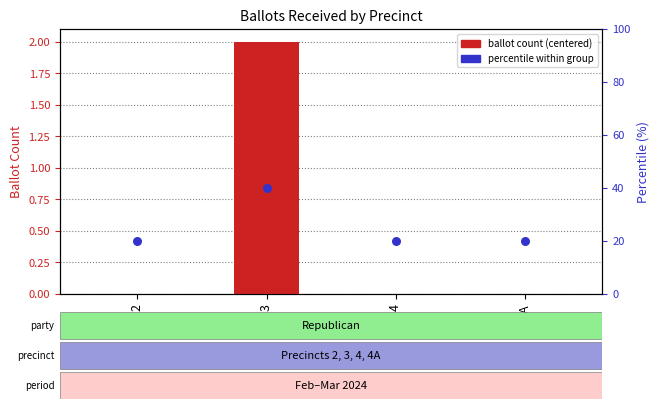

What are all the series names shown in the legend?

ballot count (centered), percentile within group